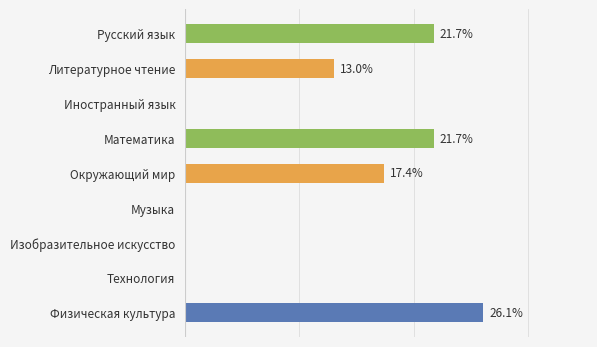

At which label is the value closest to 13?

Литературное чтение